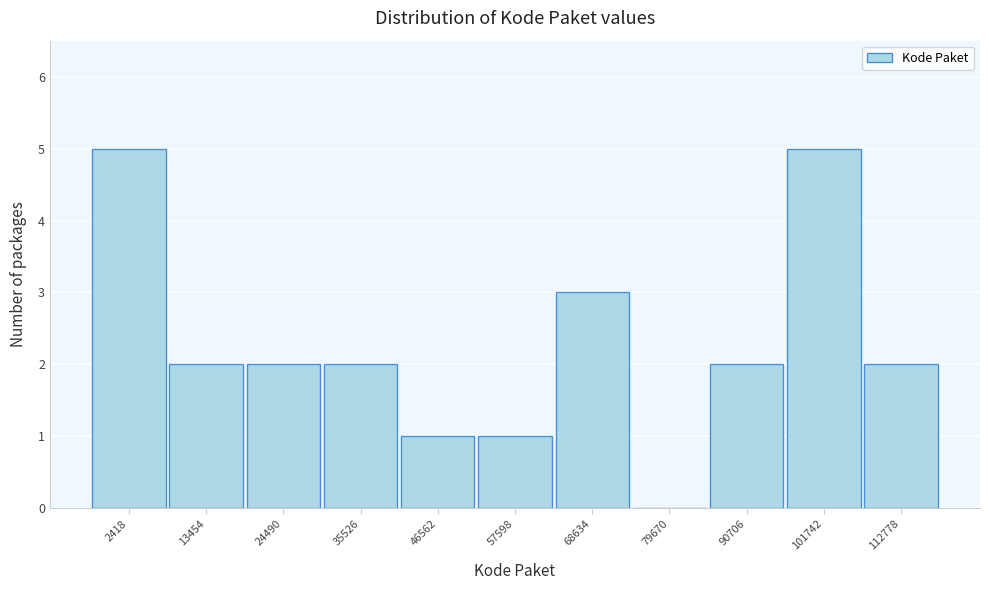

Reading left to right, extract all data points from this chart.

2418=5	13454=2	24490=2	35526=2	46562=1	57598=1	68634=3	79670=0	90706=2	101742=5	112778=2